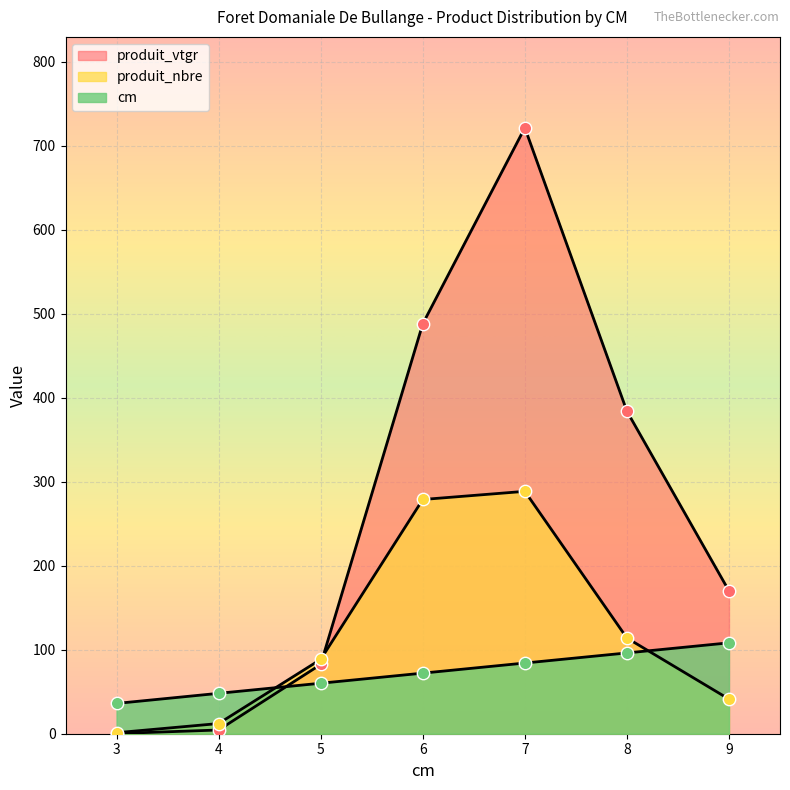

At how many categories does at least one series exceed 89?

4